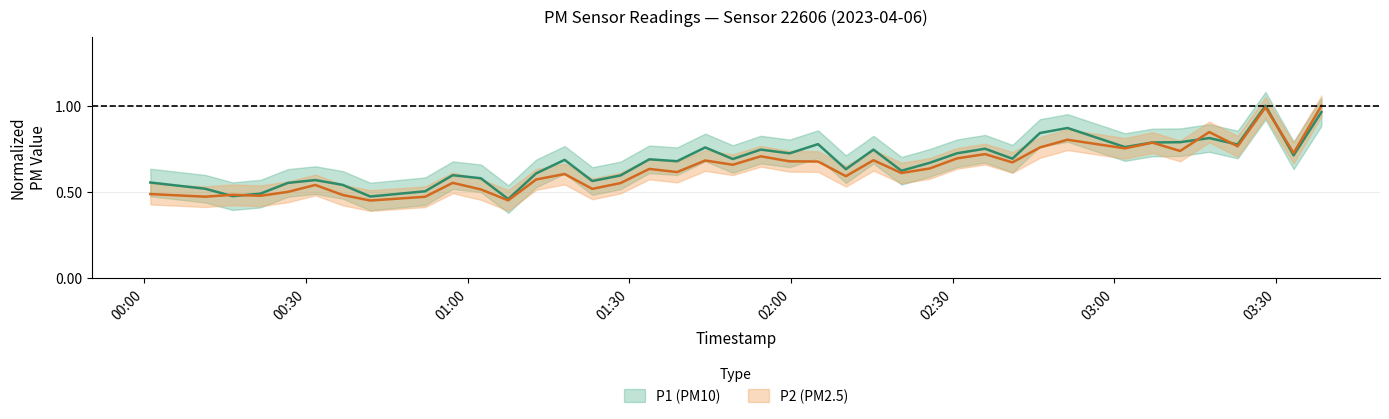

True or false: P1 has more than 1 interior local peaks.

True